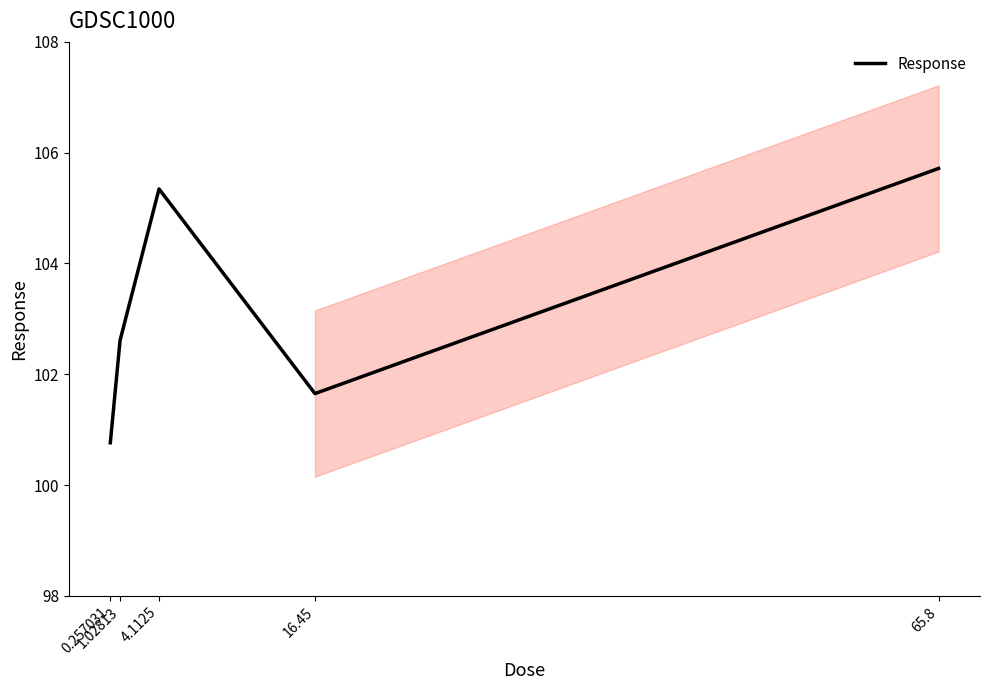

What is the greatest value displayed?

105.7